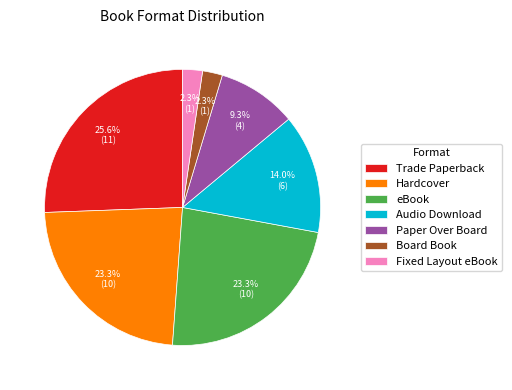

To the nearest percent, what is the combined percentage of Hardcover and Paper Over Board?

33%